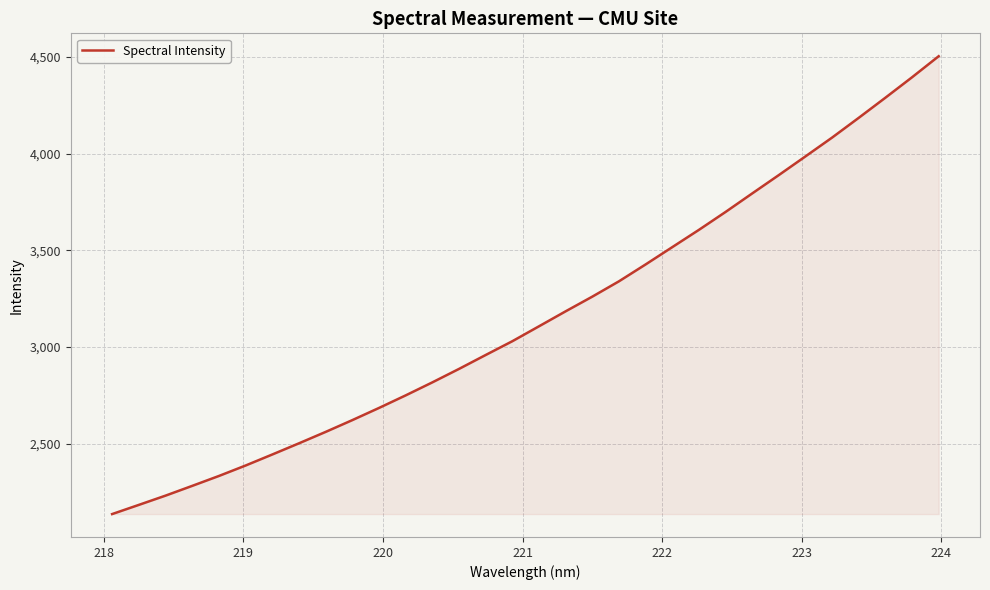

What is the minimum value shown in the chart?

2135.3